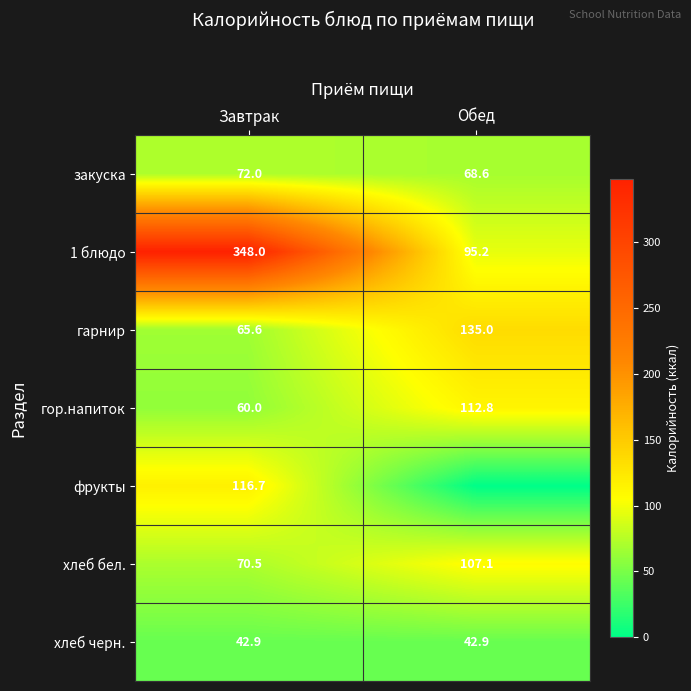

True or false: хлеб черн. has a value of 42.9 at Завтрак.

True